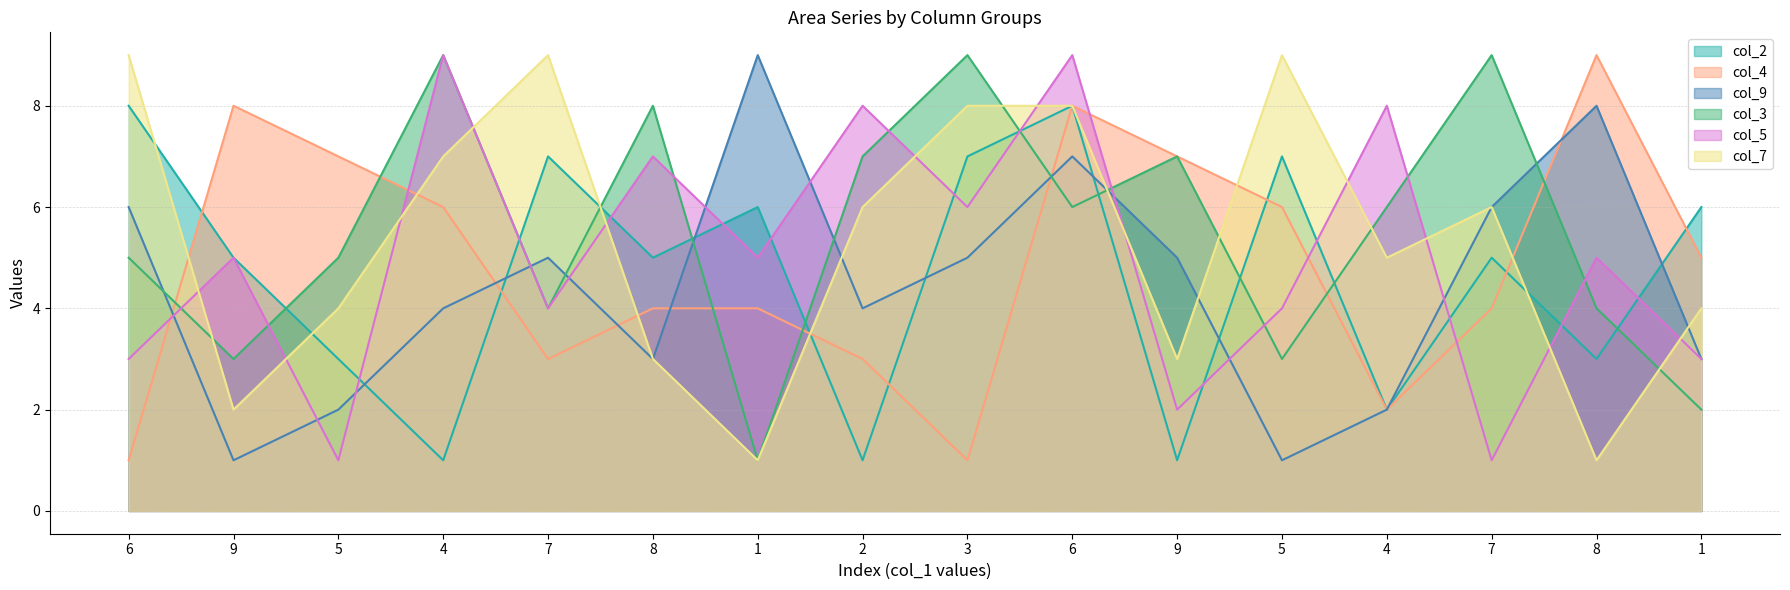

What is the lowest value of the col_7 series?

1